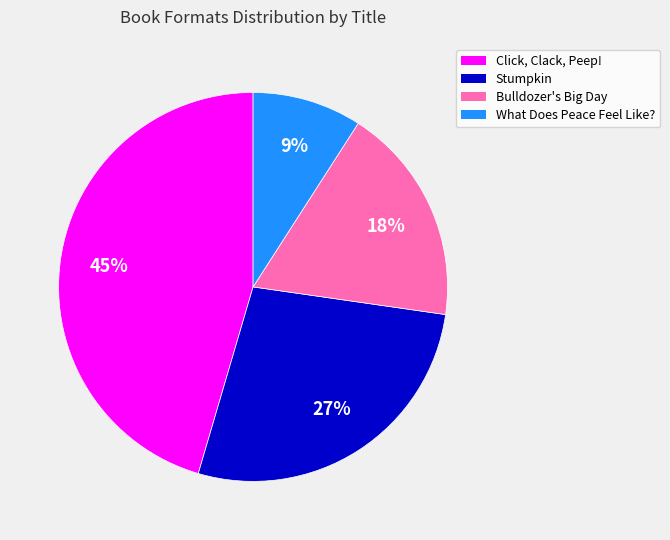

Is it true that What Does Peace Feel Like? is 9% of the pie?

True